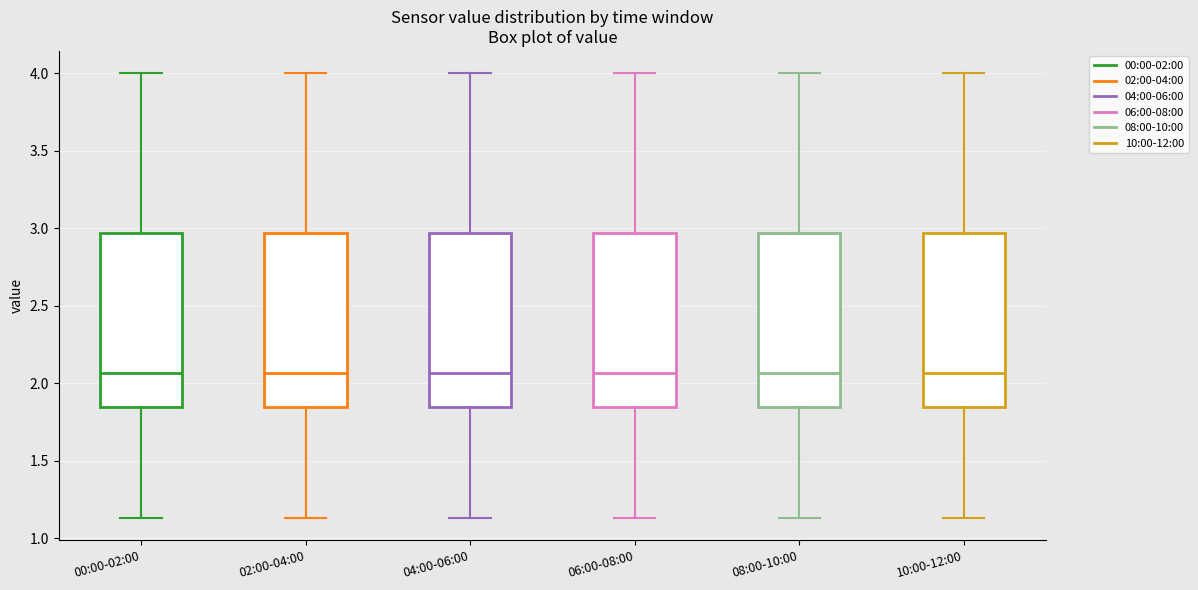

Where does the lower whisker of the box for 08:00-10:00 end on the y-axis? The values are not printed on the chart, so give them approximately, as read against the axis.

1.15